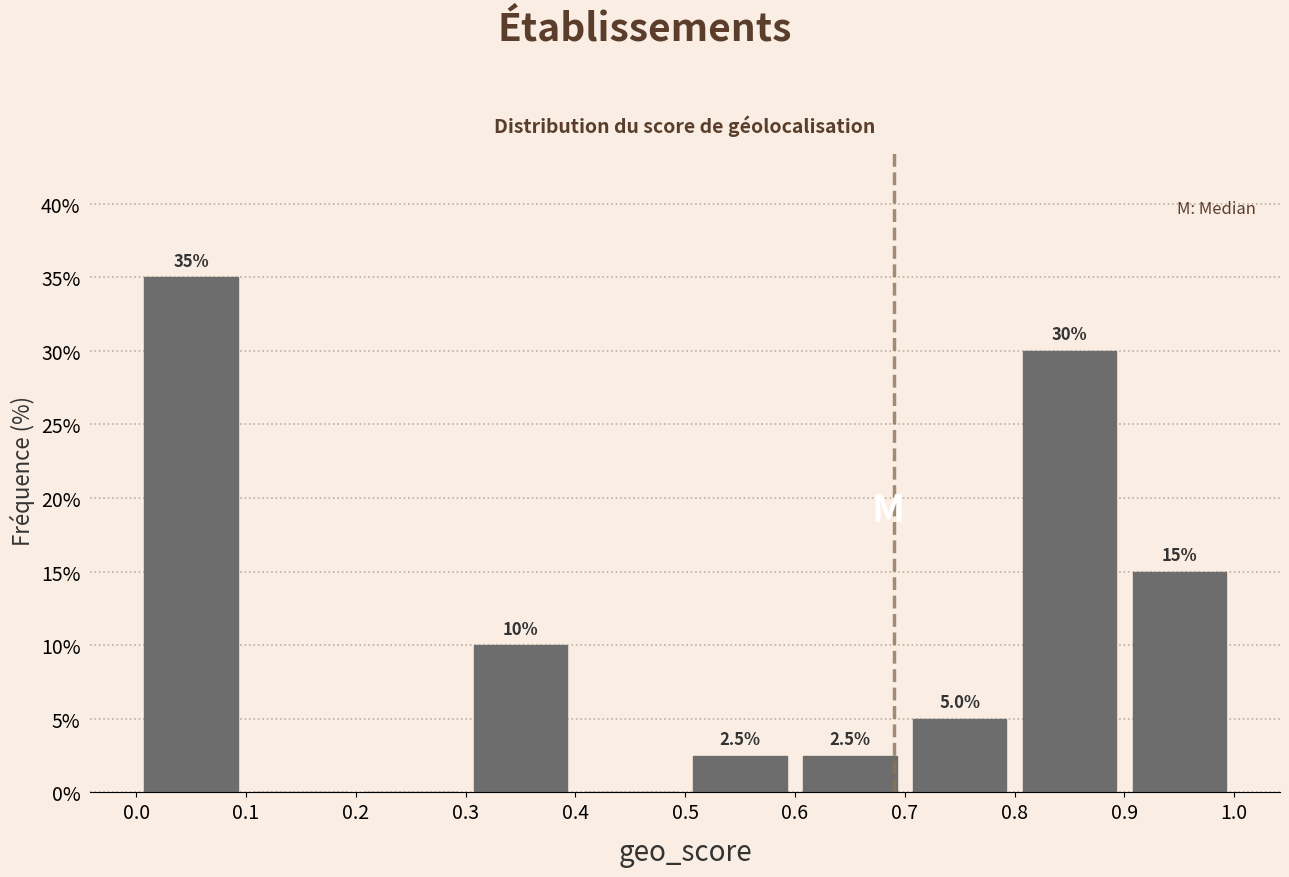

Over which range of the x-axis is the bar tallest?

0.0 to 0.1